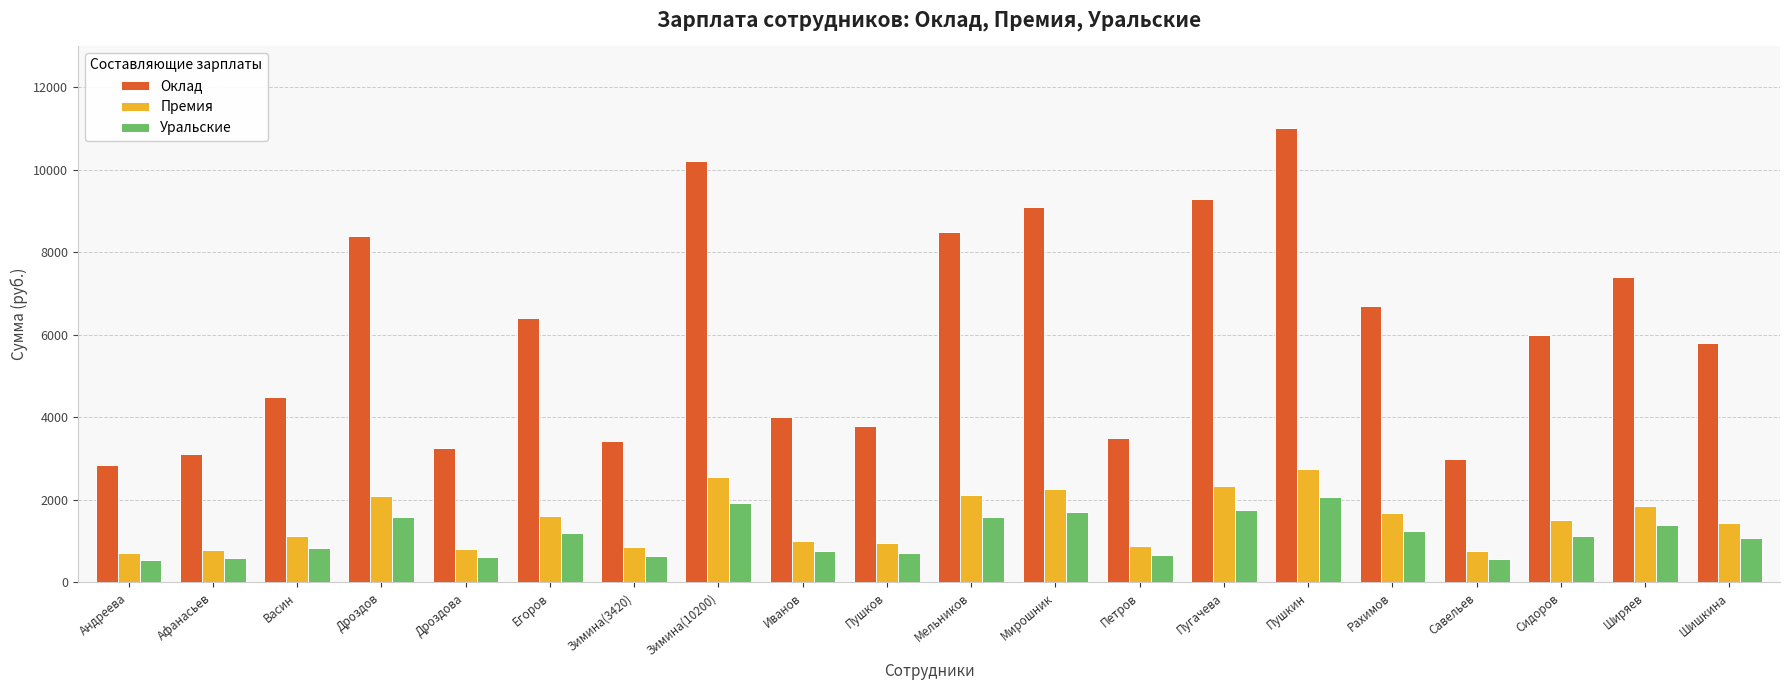

List the series in order of their peak value, lowest first.

Уральские, Премия, Оклад